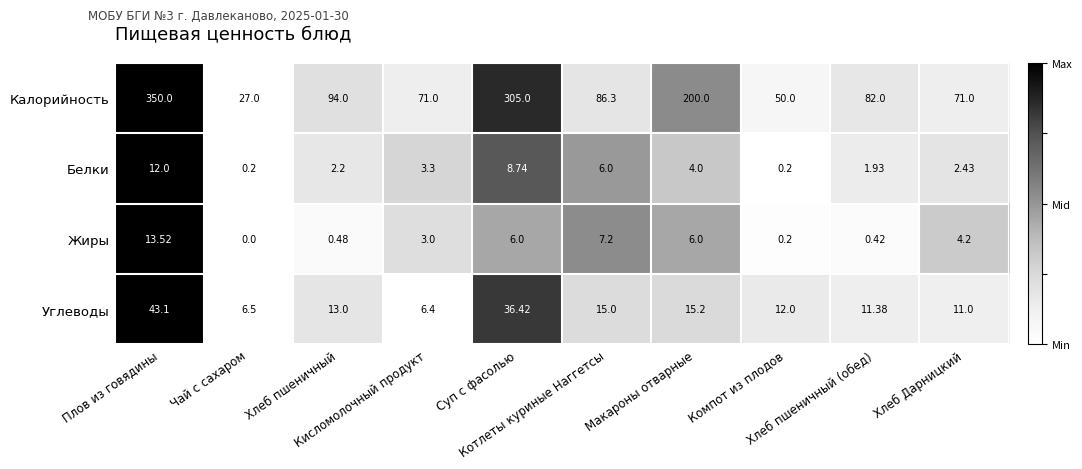

Which series has the largest range (max minus min)?

Калорийность